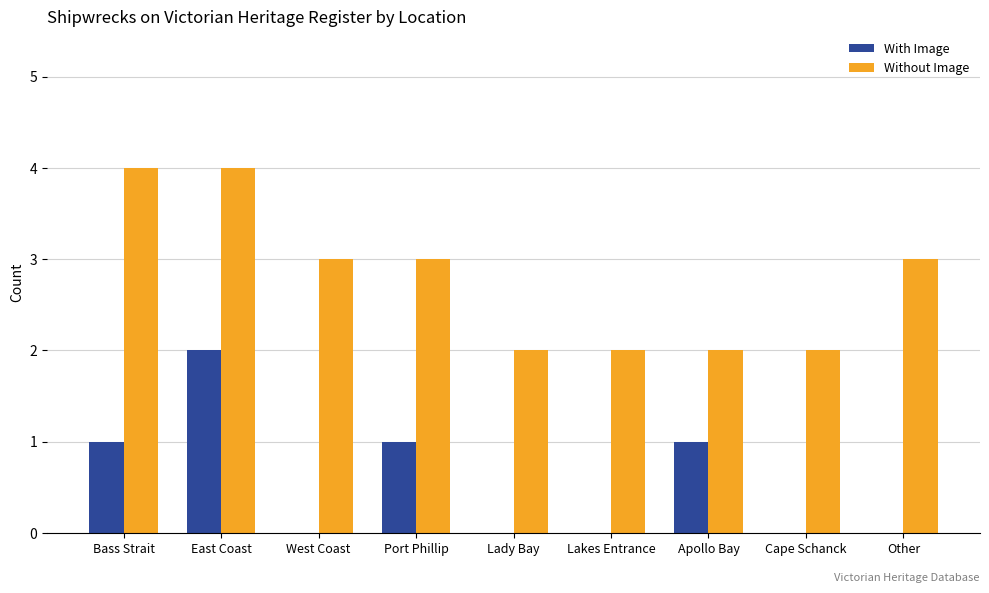

Which series has the largest total across all categories?

Without Image